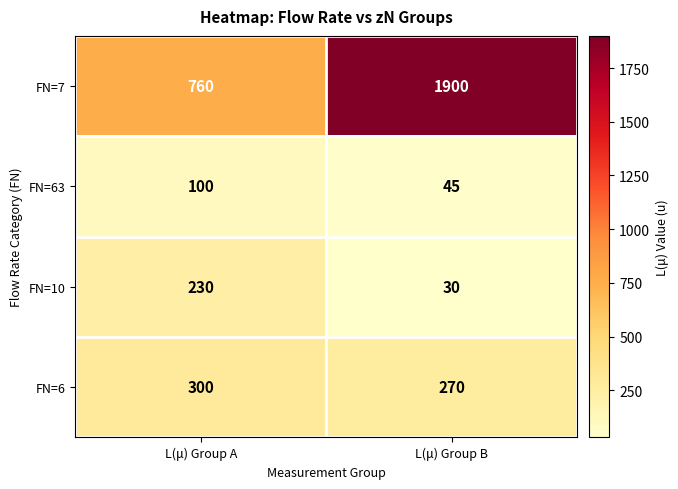

What is the smallest value displayed?

30